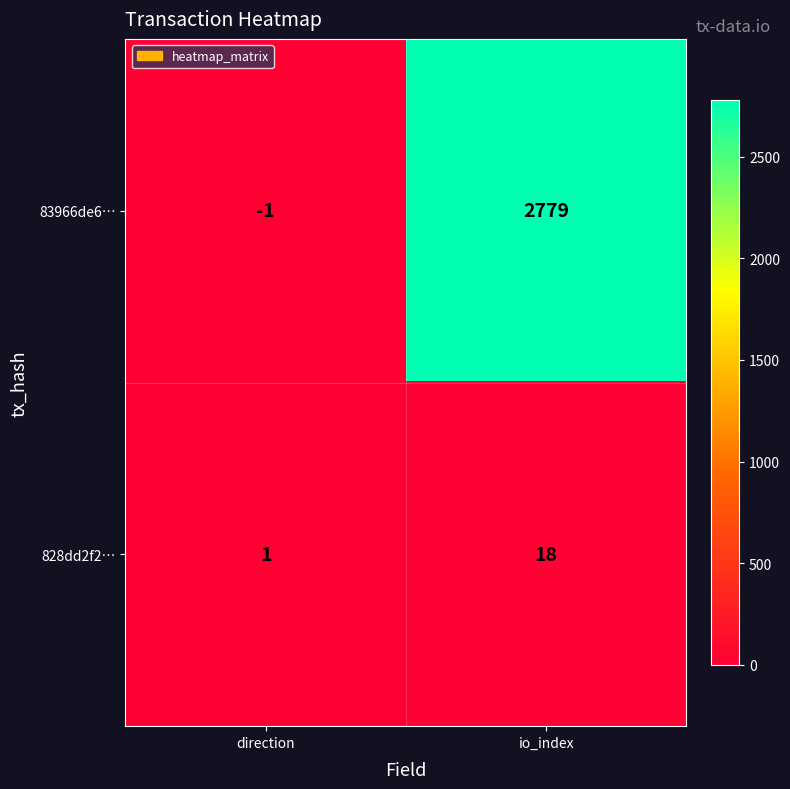

At which category is the sum across all series the highest?

io_index